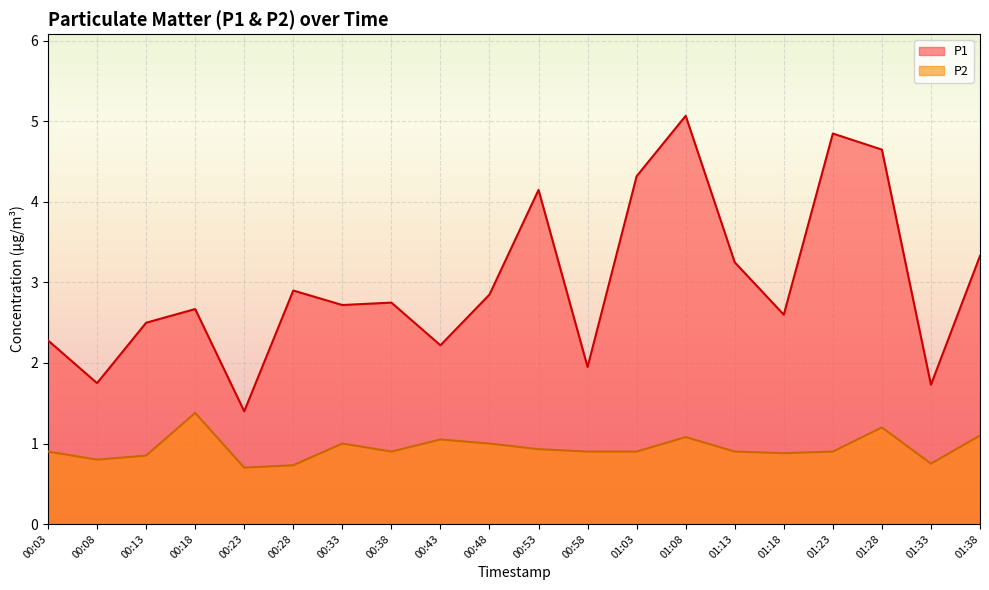

Which series has the largest range (max minus min)?

P1